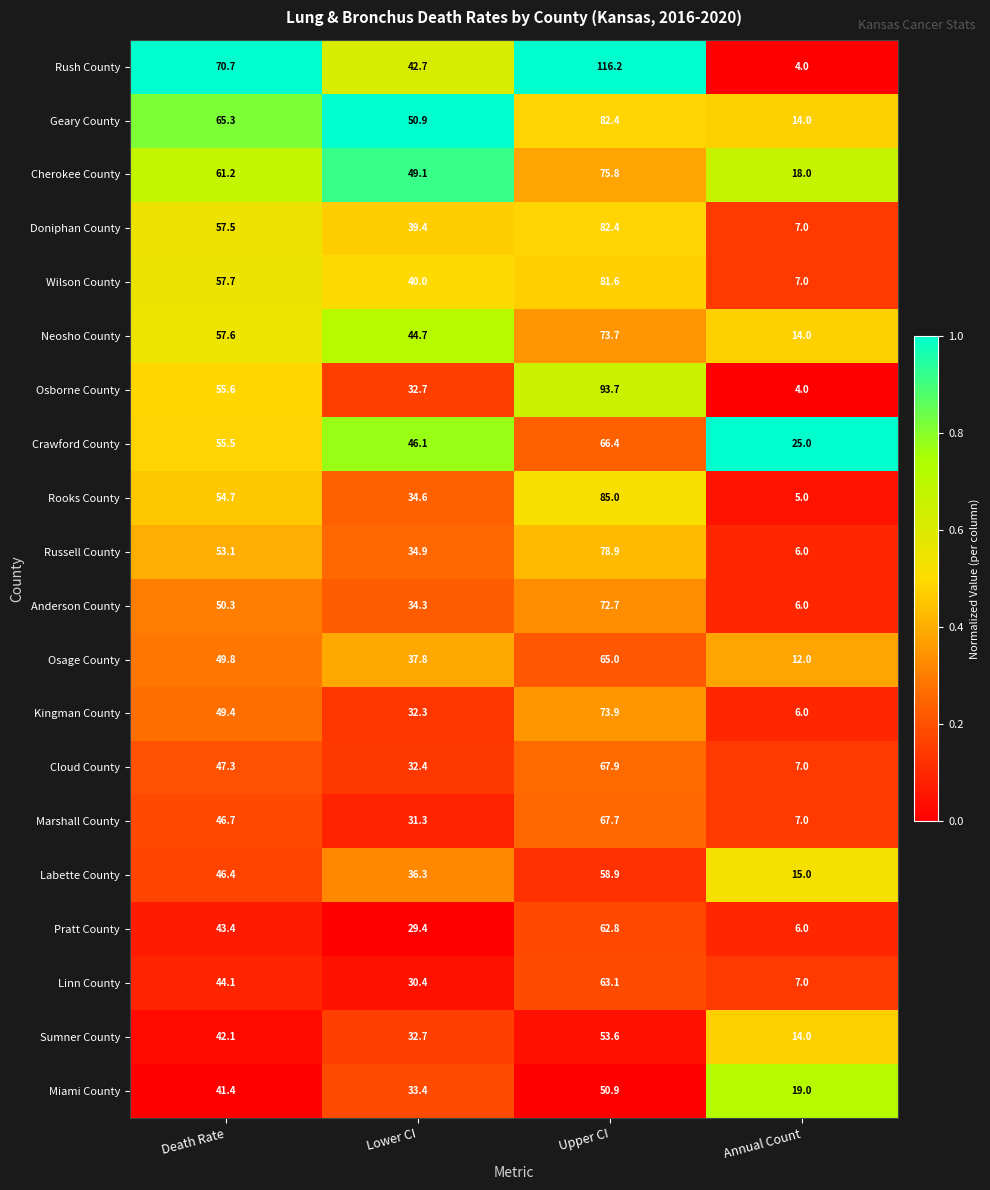

What is the sum of the Osage County values at Upper CI and Annual Count?

77.0